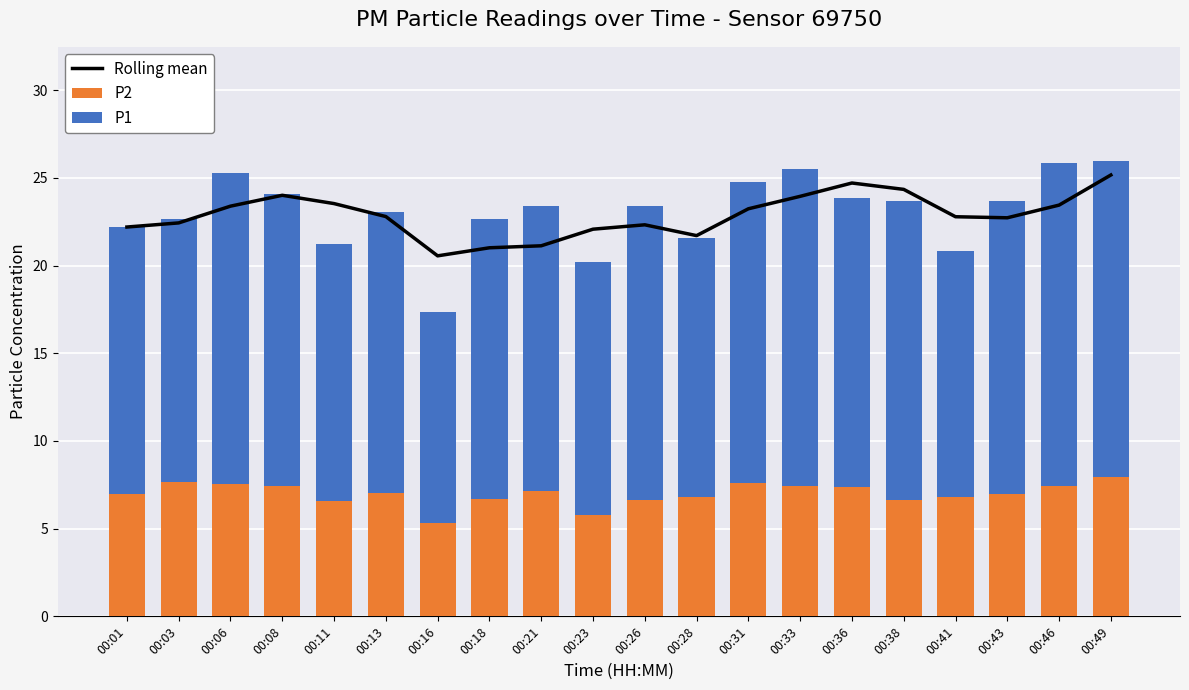

What is the minimum value shown in the chart?

5.3